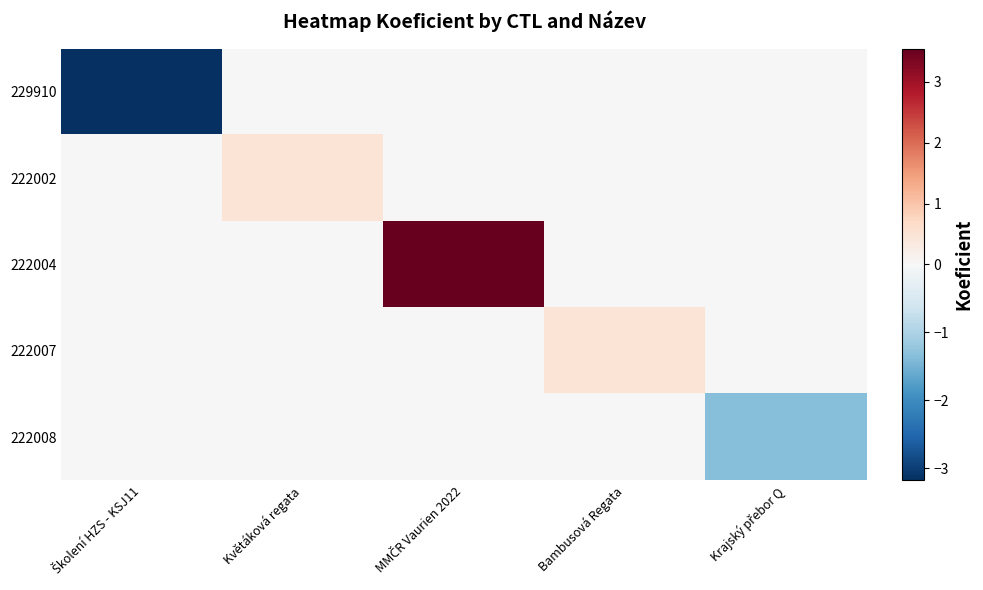

Which series has the largest range (max minus min)?

222004